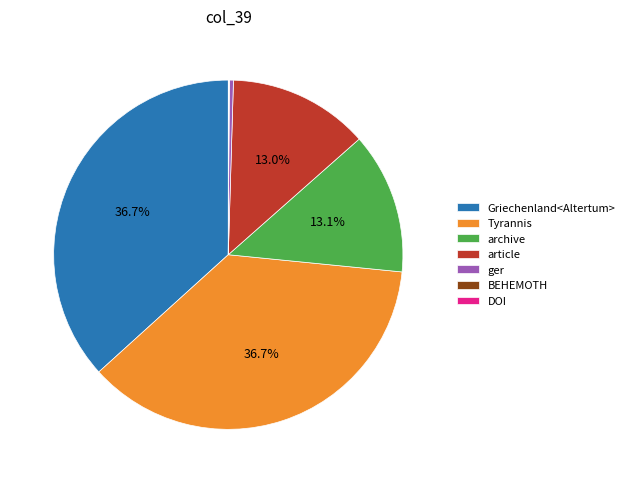

Does ger represent more than half of the total?

No